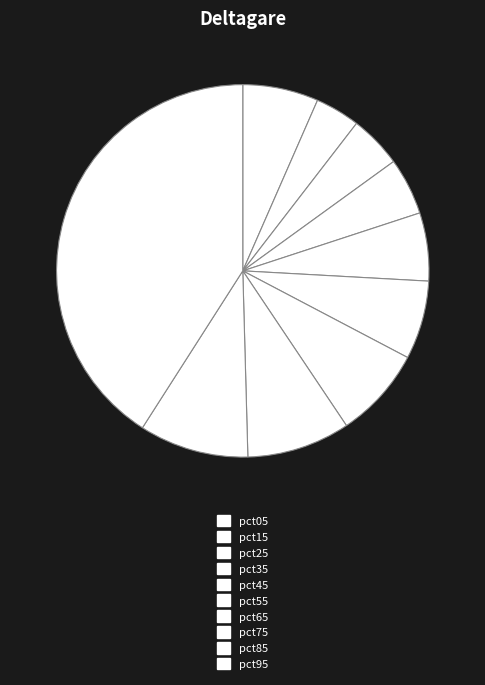

Rank the categories by value from lowest to highest.

pct15, pct25, pct35, pct45, pct05, pct55, pct65, pct75, pct85, pct95